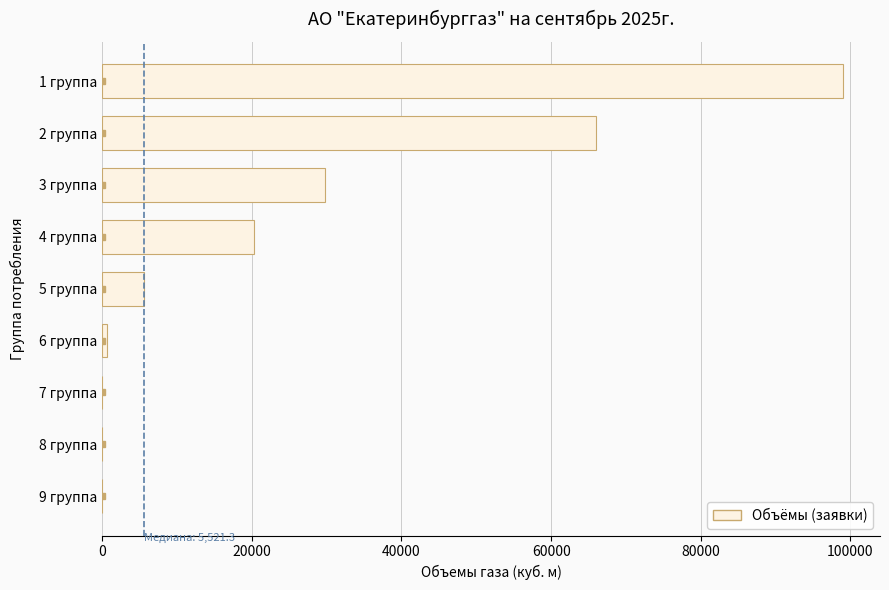

Is it true that the value at 1 группа is 60551.6?

False